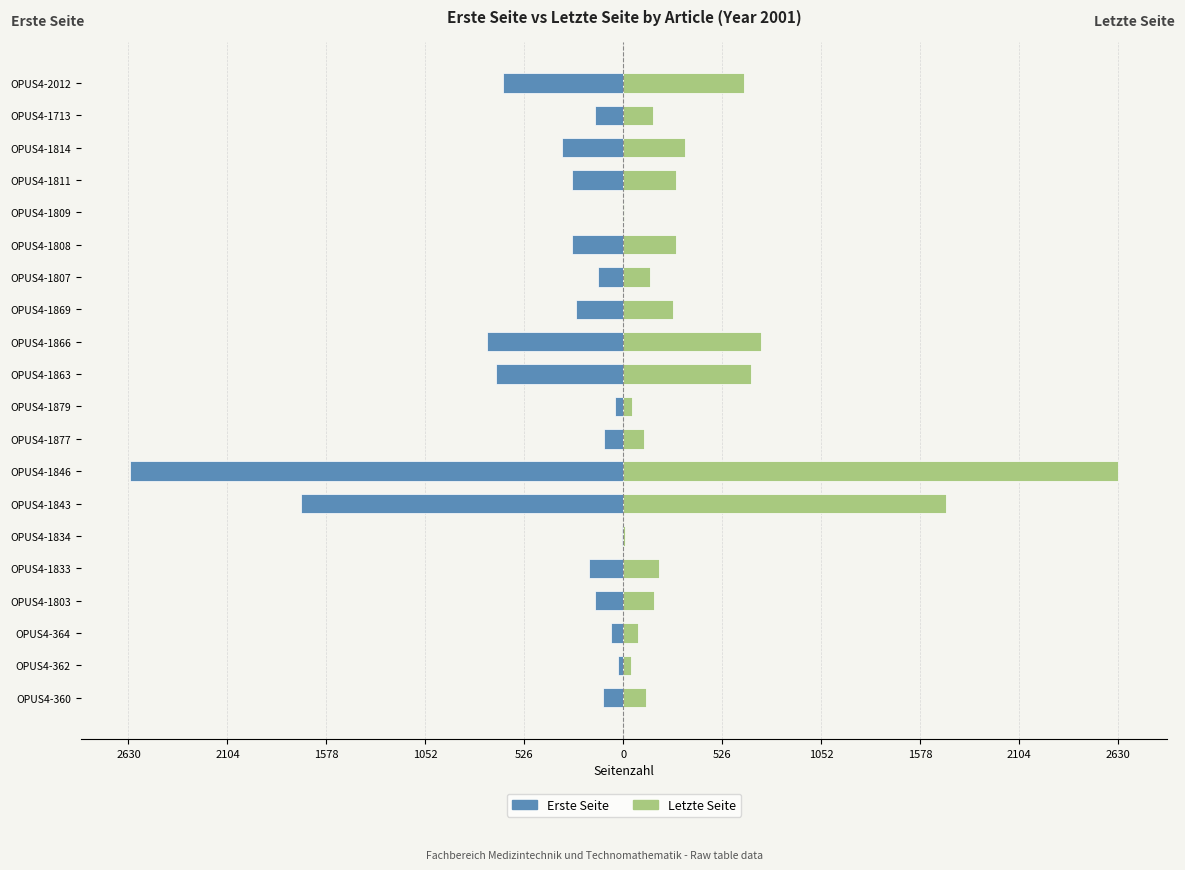

List the series in order of their peak value, highest first.

Letzte Seite, Erste Seite